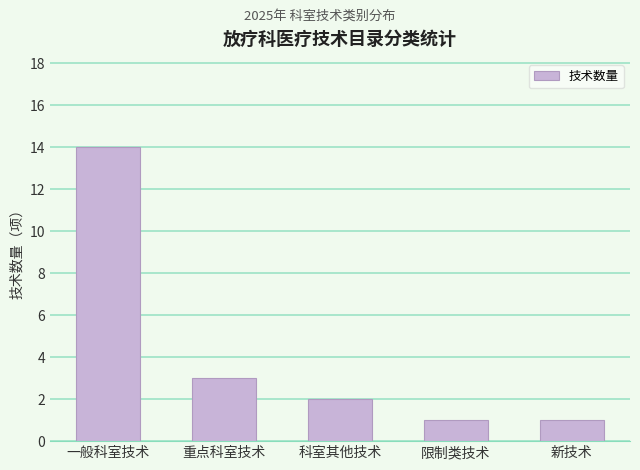

Where is the data nearest to the value 7?

重点科室技术